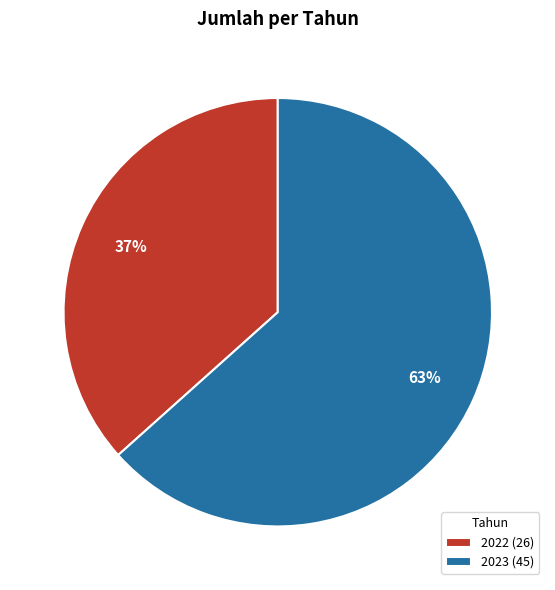

To the nearest percent, what is the average slice percentage?

50%